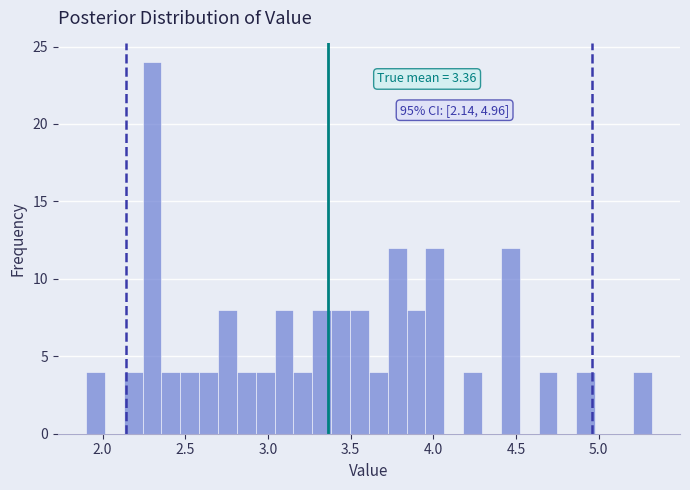

Read against the x-axis, roughly where is the centre of the tallest bar?

2.30